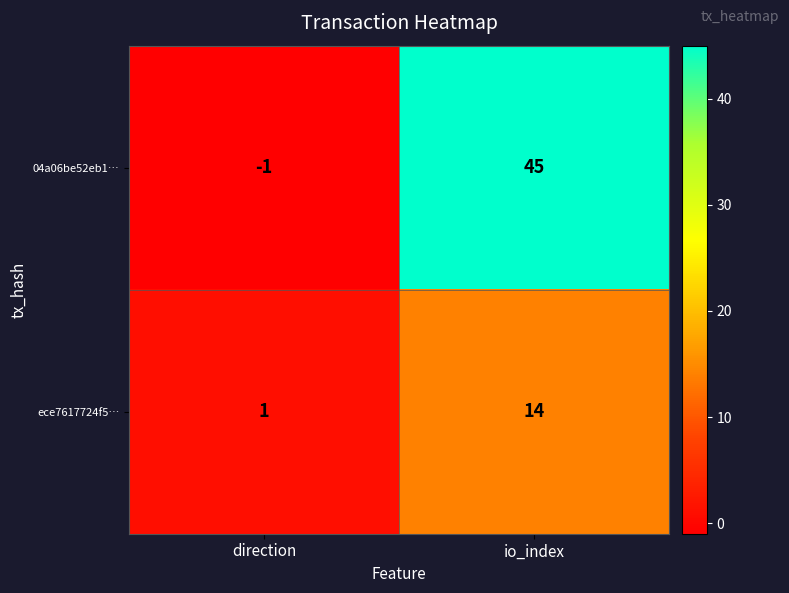

The value of 04a06be52eb1… at direction is -2. True or false?

False